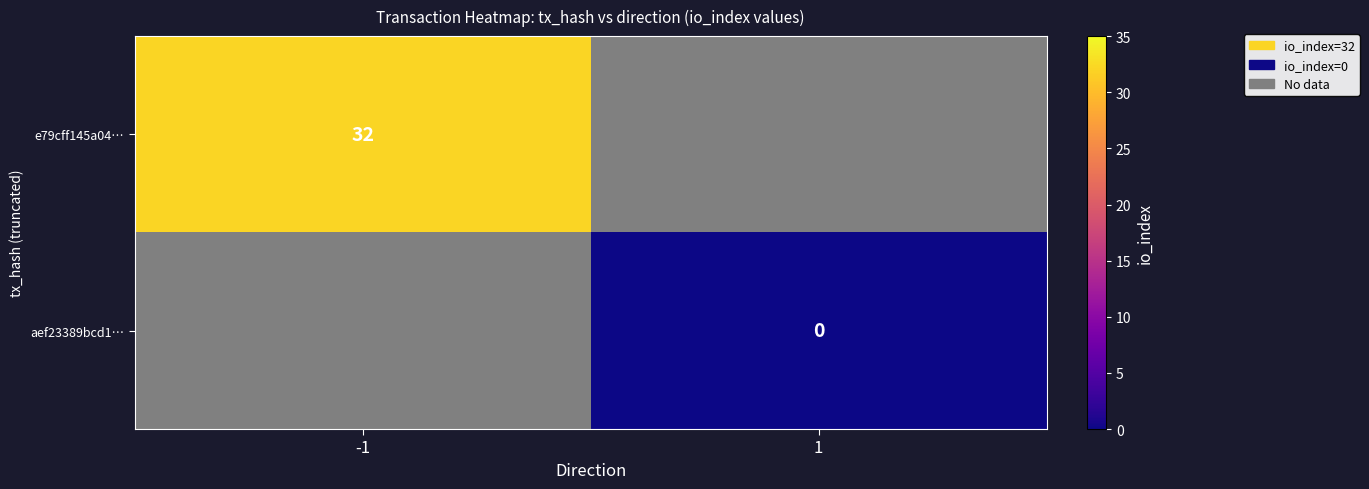

How many distinct data groups are displayed?

2